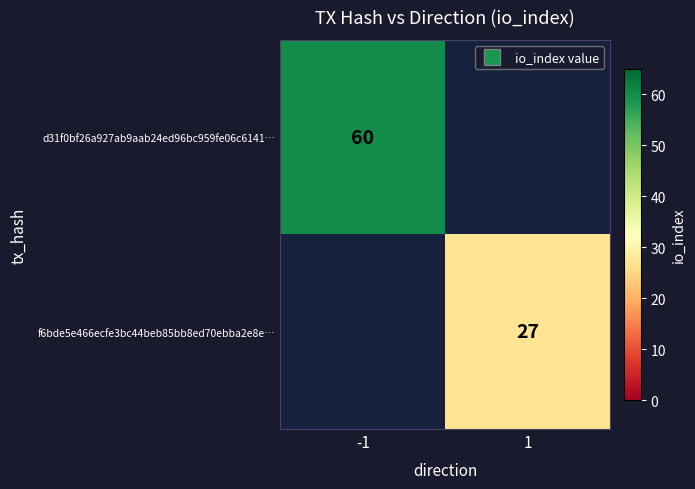

True or false: d31f0bf26a927ab9aab24ed96bc959fe06c6141… has a value of 60.0 at -1.

True